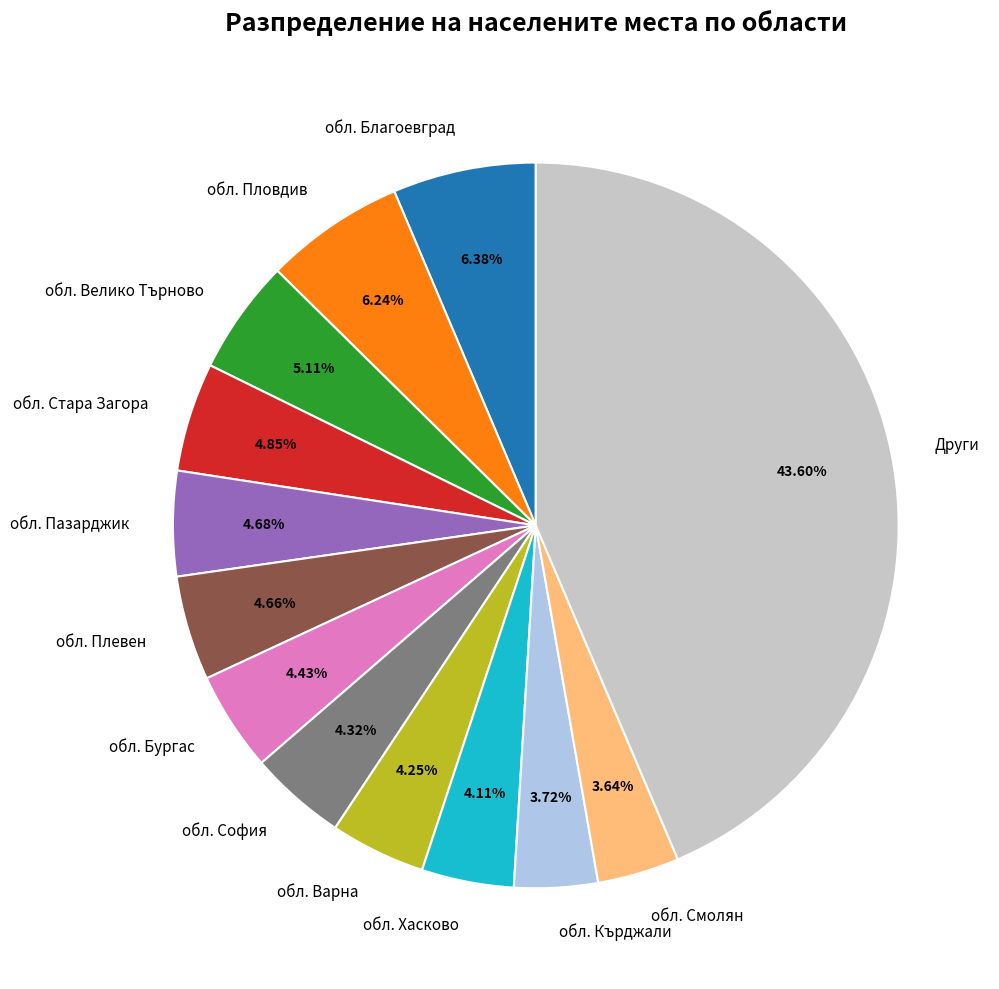

Between Други and обл. Пазарджик, which is larger?

Други